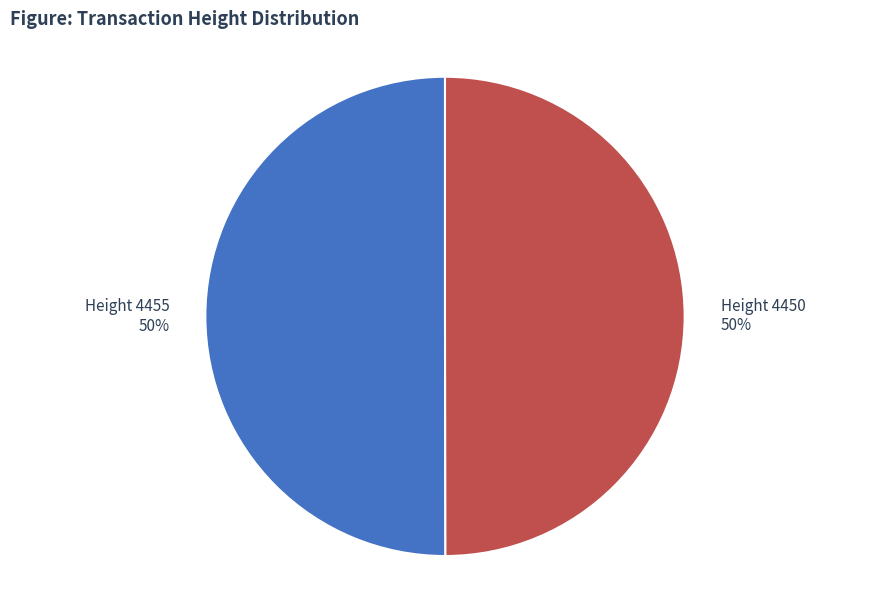

To the nearest percent, what portion does Height 4455 represent?

50%